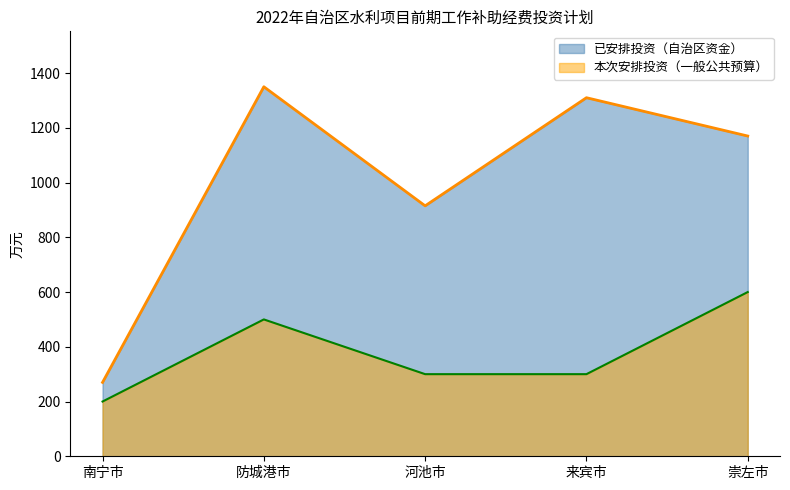

Which series has the largest total across all categories?

已安排投资（自治区资金）